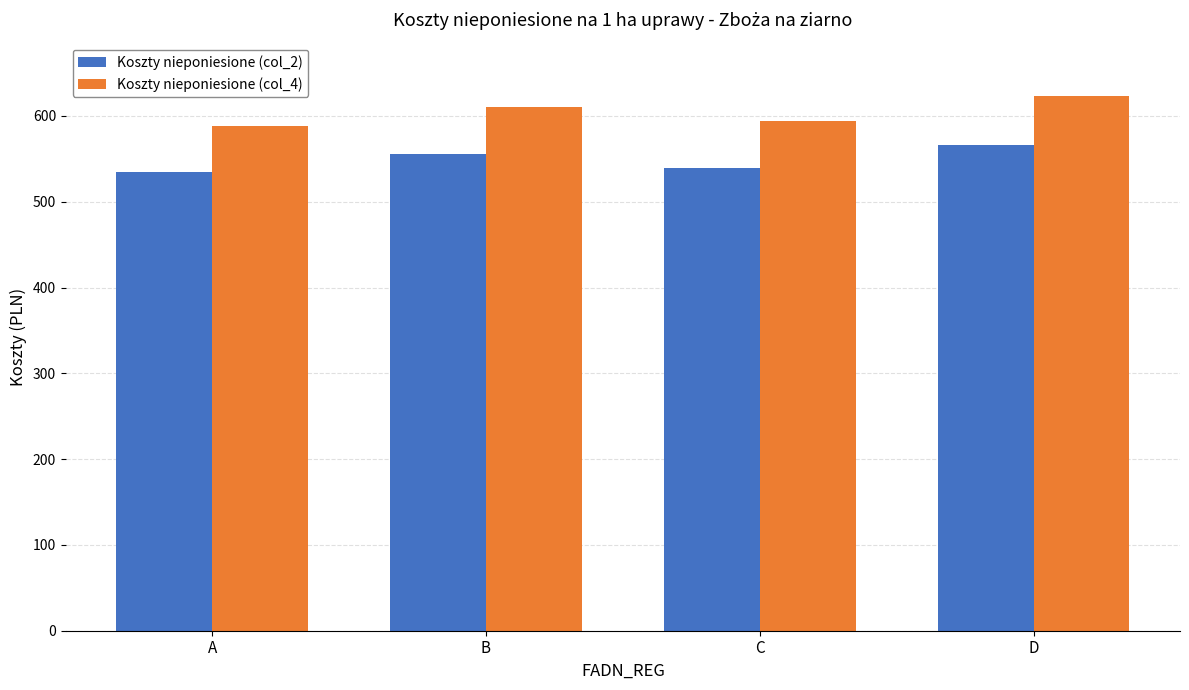

List the series in order of their peak value, lowest first.

Koszty nieponiesione (col_2), Koszty nieponiesione (col_4)